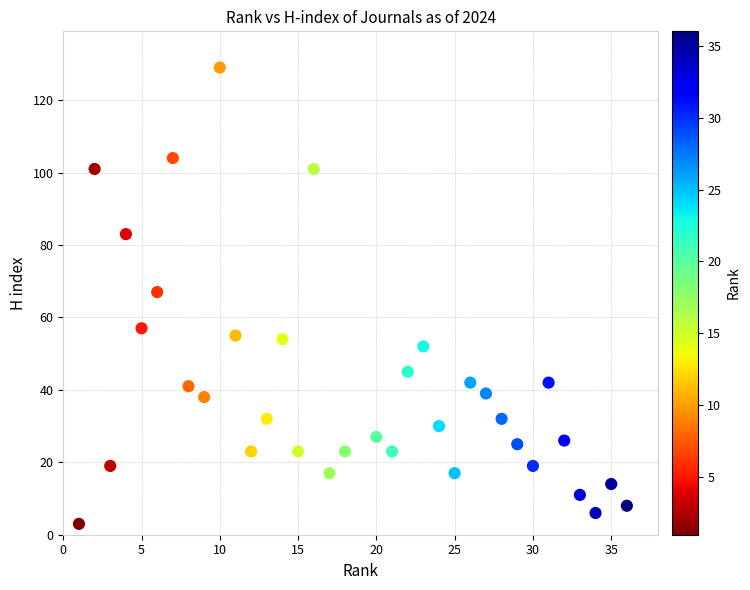

What is the range of X values (max minus min)?

35